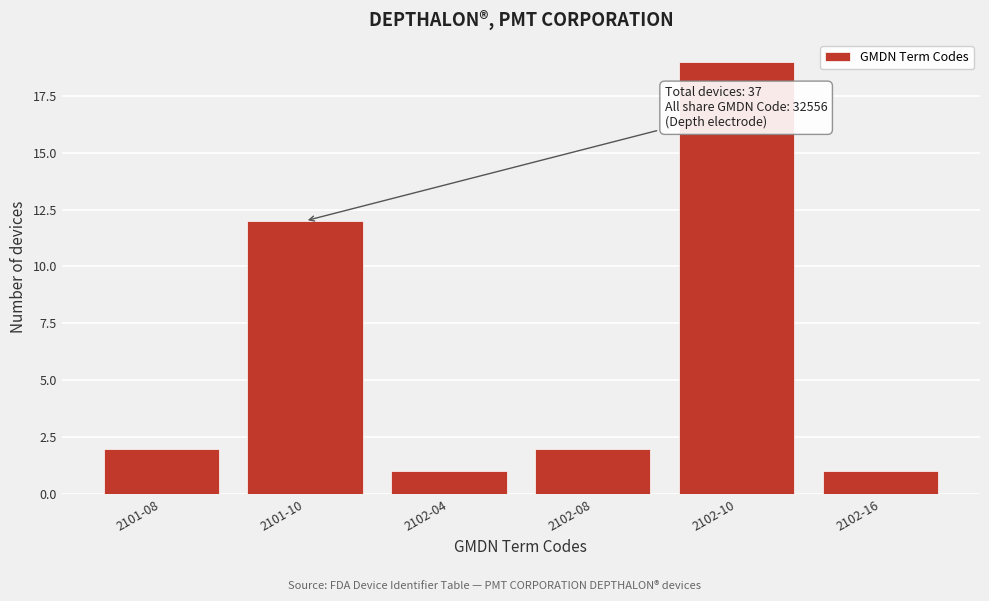

Reading right to left, what are all the values shown in this chart?

2102-16=1	2102-10=19	2102-08=2	2102-04=1	2101-10=12	2101-08=2